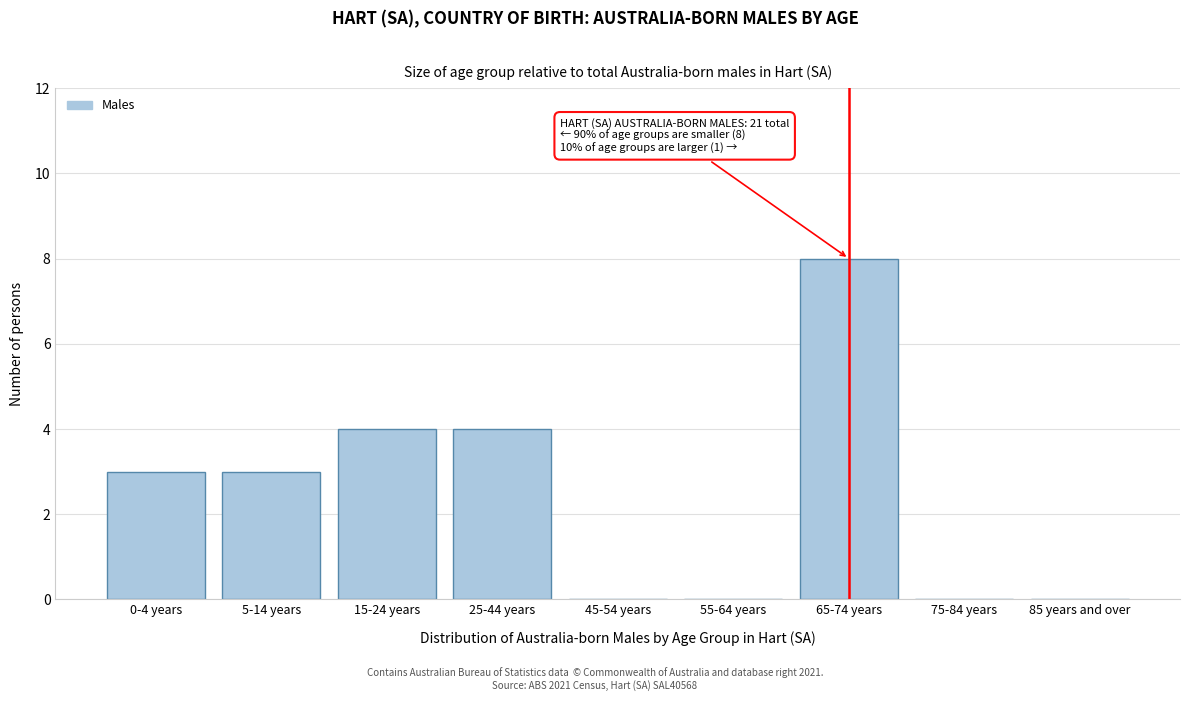

Reading left to right, transcribe all the data shown in this chart.

0-4 years=3	5-14 years=3	15-24 years=4	25-44 years=4	45-54 years=0	55-64 years=0	65-74 years=8	75-84 years=0	85 years and over=0